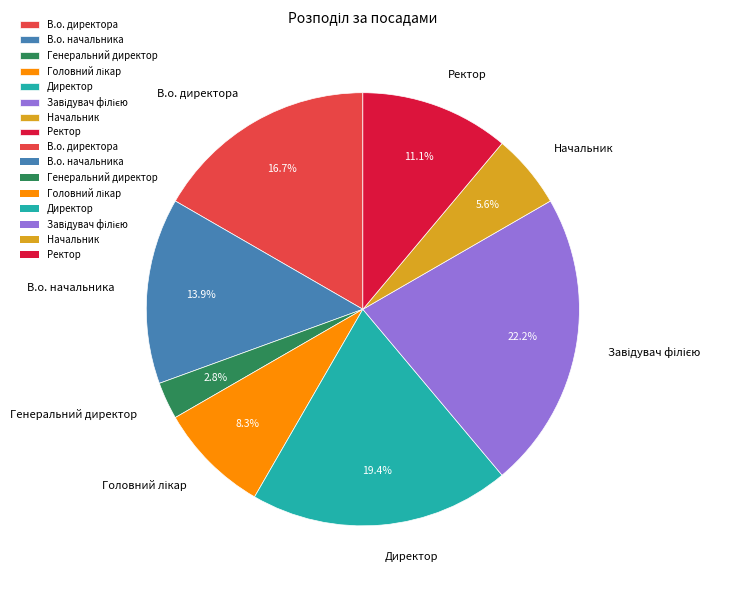

To the nearest percent, what portion does В.о. директора represent?

17%